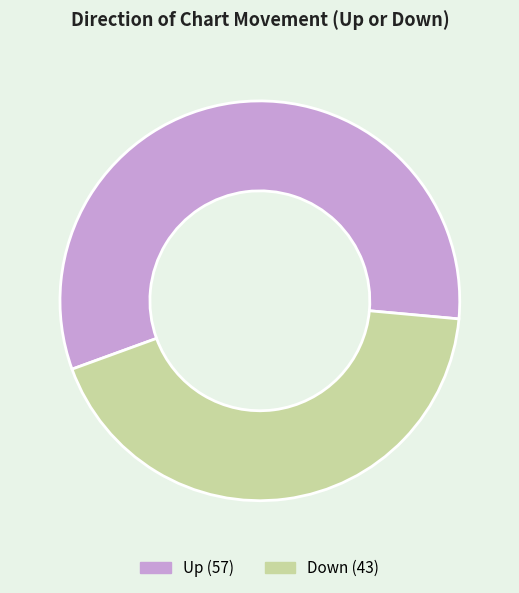

Is there any slice that represents more than half of the pie?

Yes